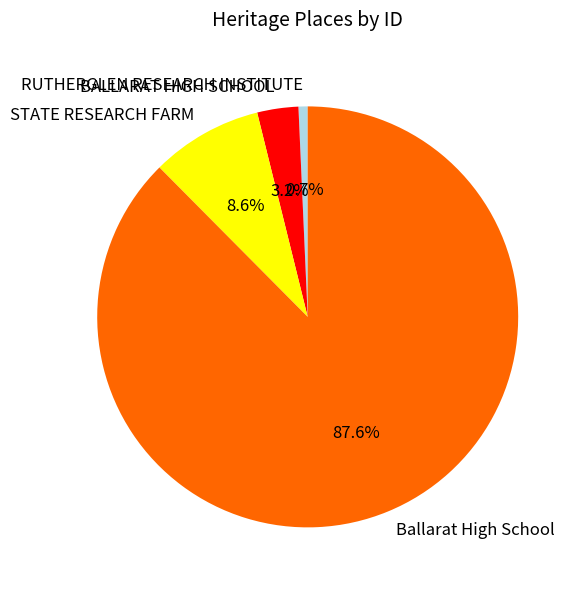

What is the largest slice in the pie chart?

Ballarat High School